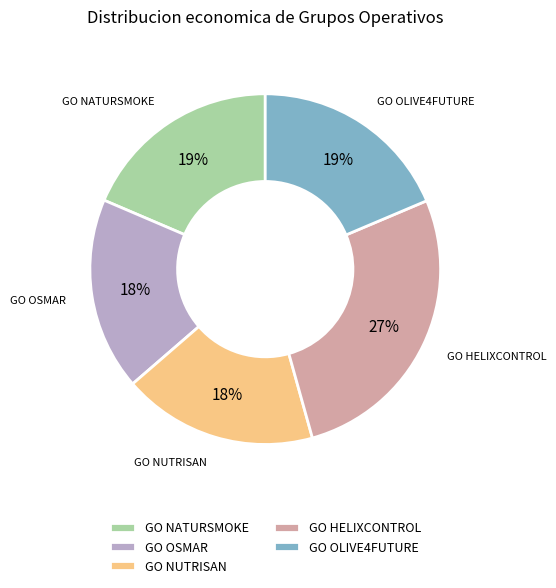

Which category has the biggest portion of the pie?

GO HELIXCONTROL